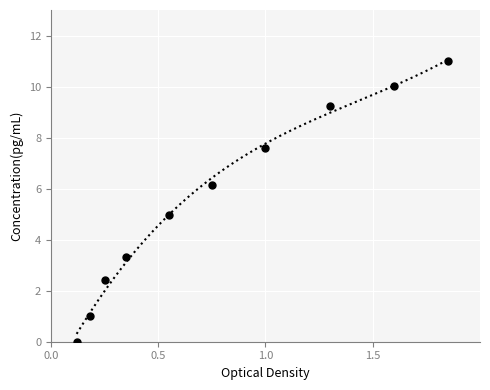

What is the range of Y values (max minus min)?

11.0